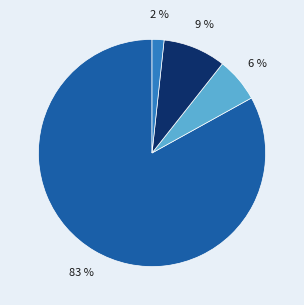

Is there a majority slice in this chart?

Yes